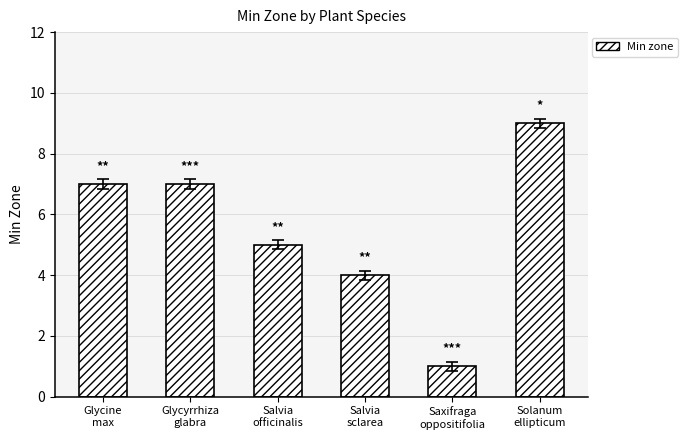

What is the smallest value displayed?

1